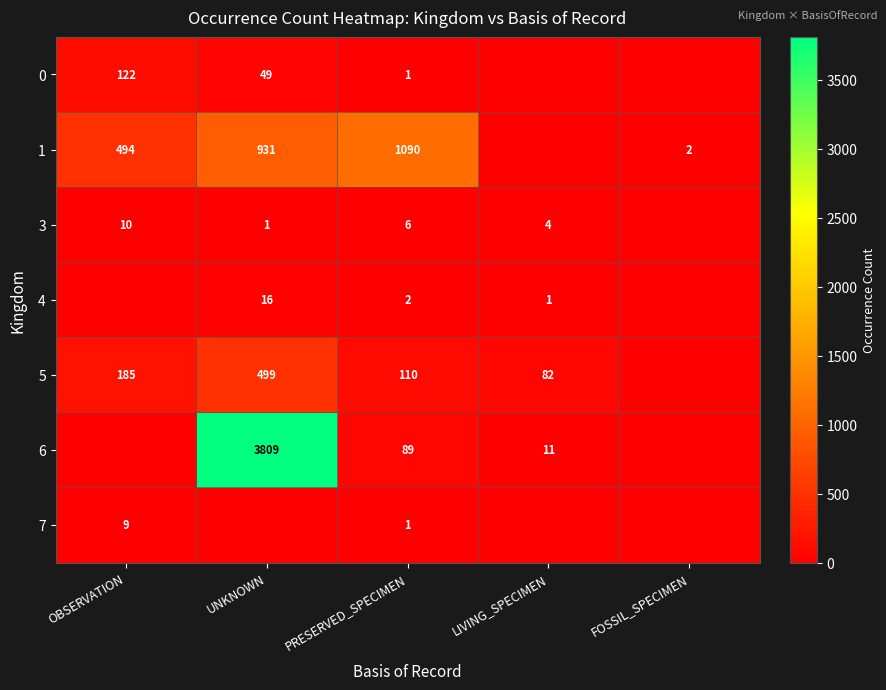

Is it true that 1 equals 1247 at UNKNOWN?

False